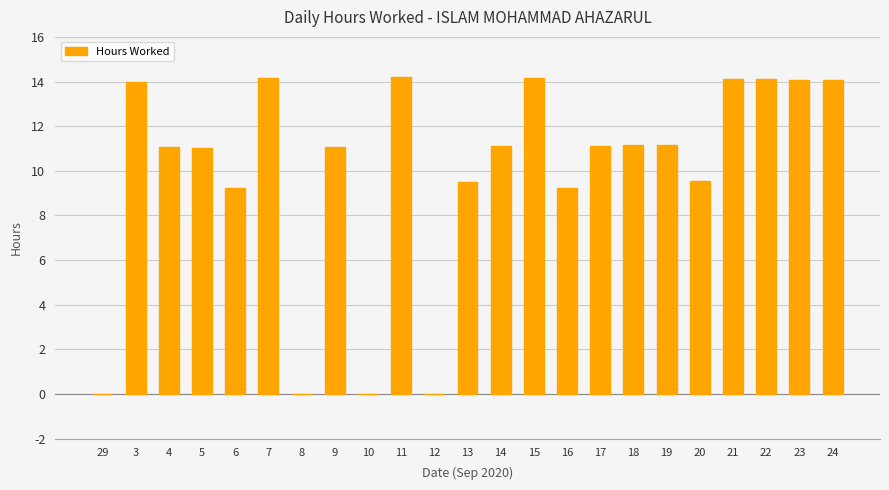

Which has a higher value, 5 or 16?

5